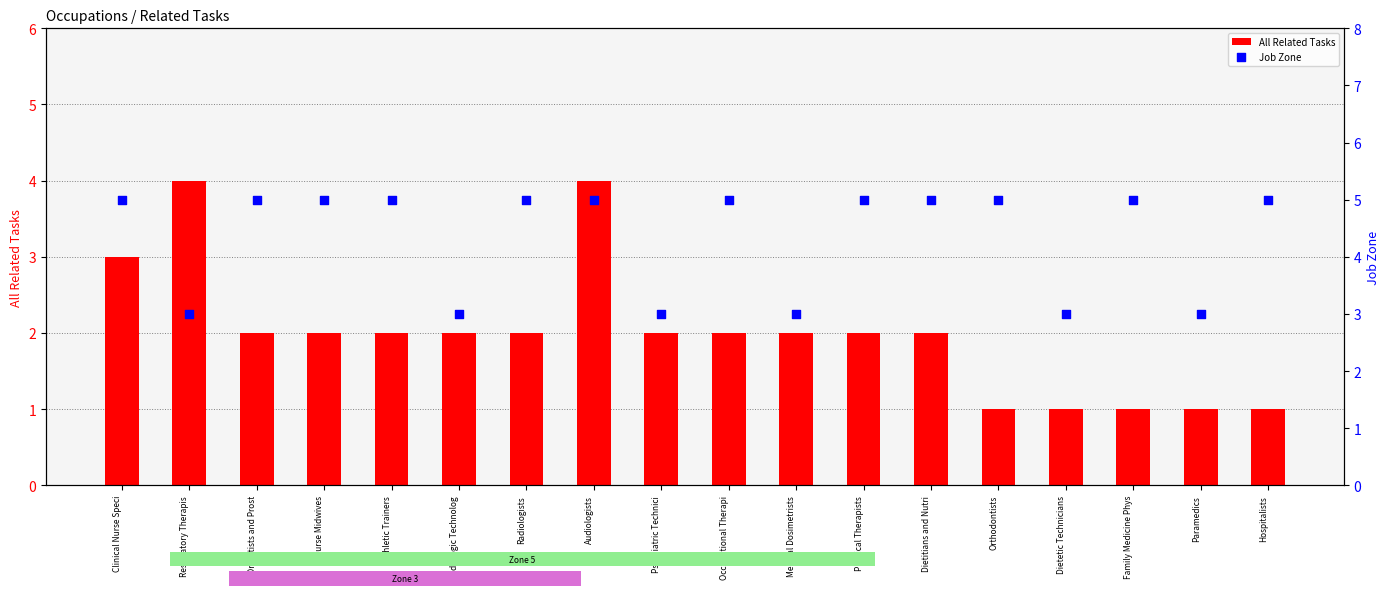

What is the total value across all series at Clinical Nurse Speci?

8